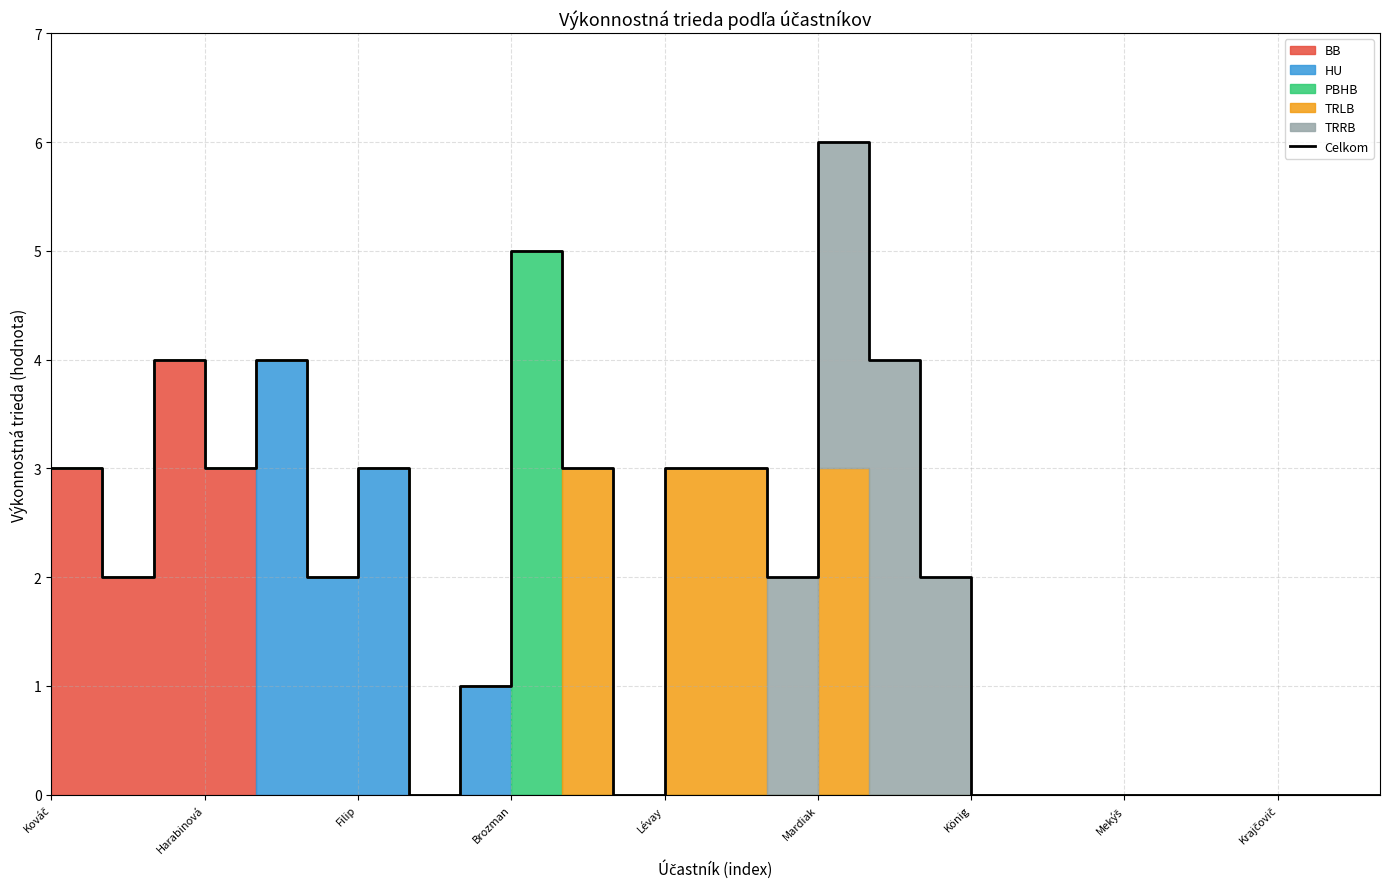

What value does the data have at 16?

4